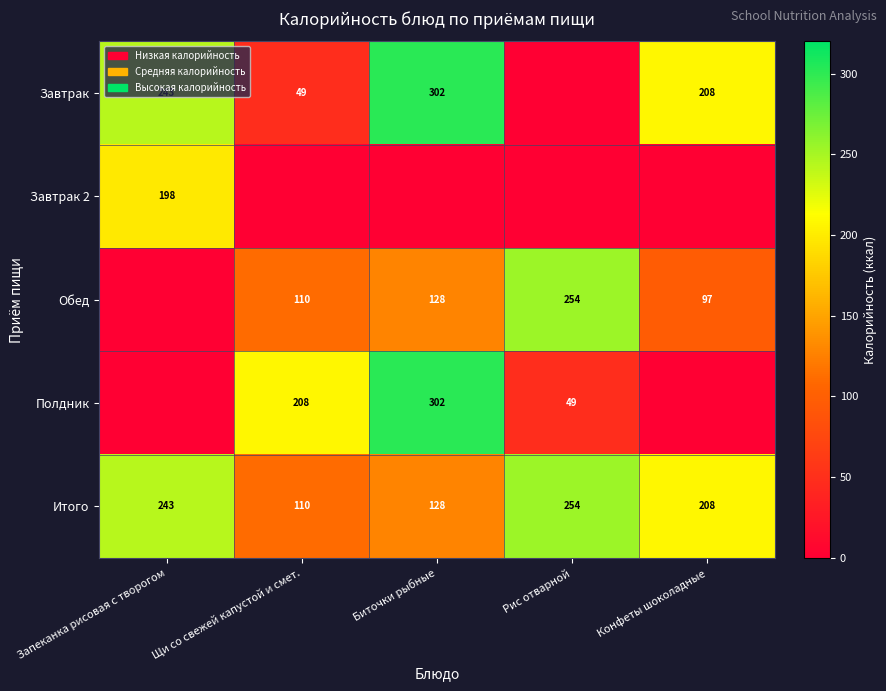

The value of Завтрак 2 at Запеканка рисовая с творогом is 349. True or false?

False